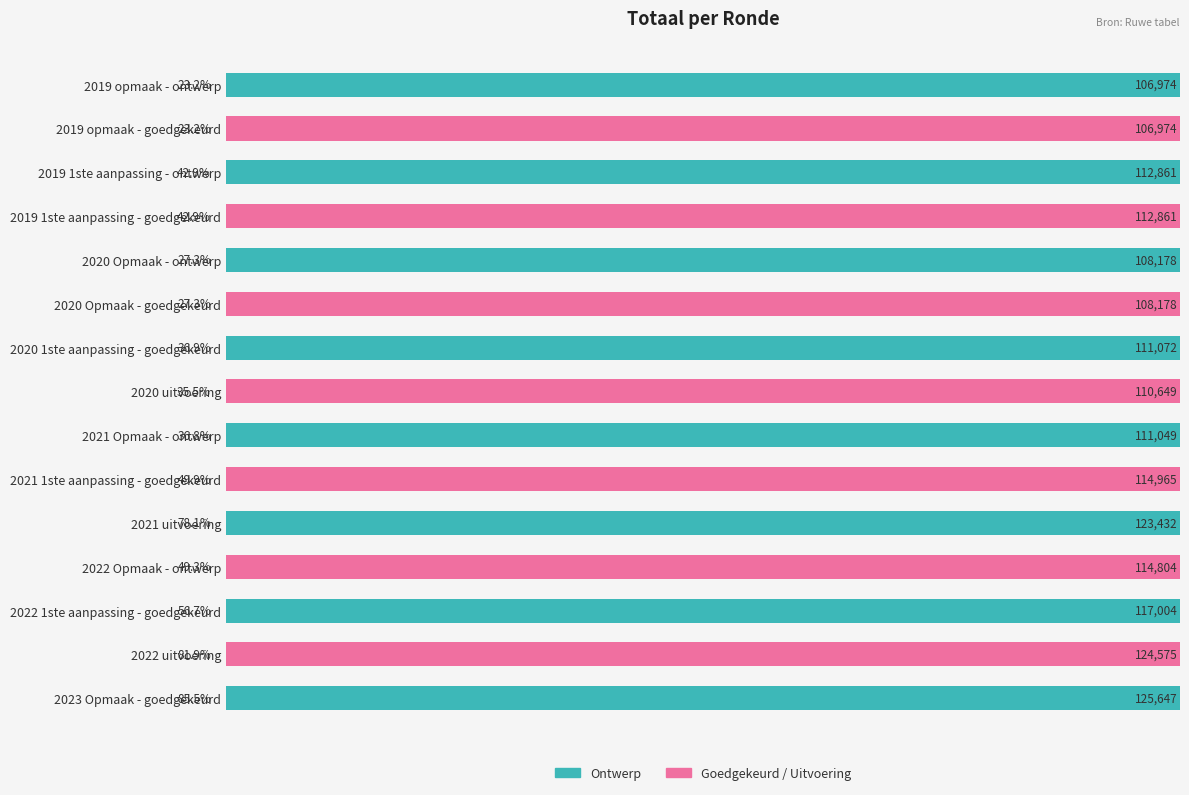

Reading left to right, extract all data points from this chart.

106974	106974	112861	112861	108178	108178	111072	110649	111049	114965	123432	114804	117004	124575	125647